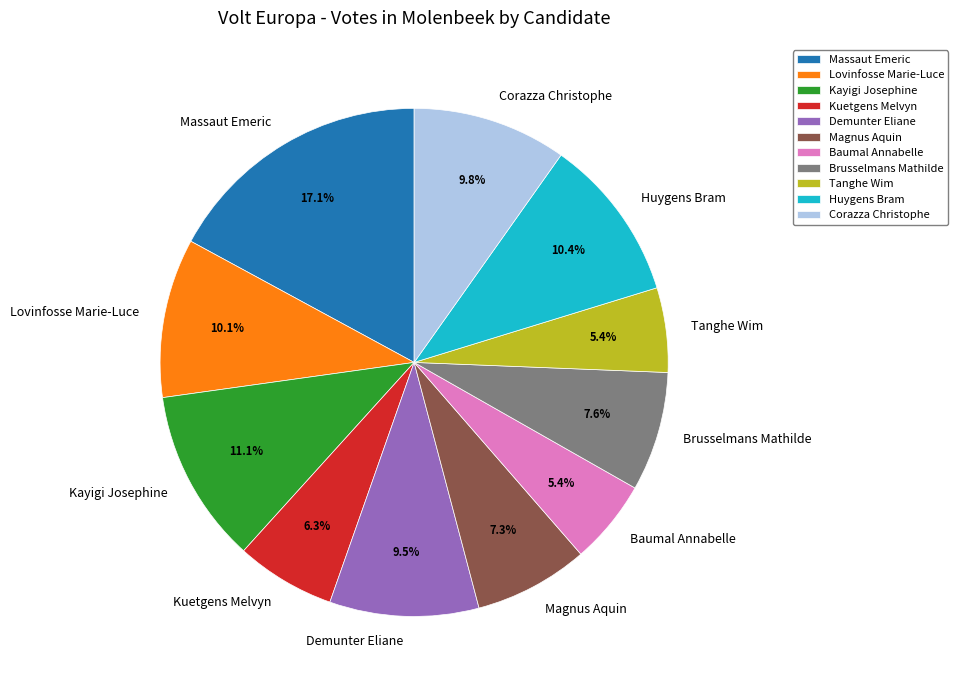

Combined, what portion of the pie is Demunter Eliane and Kayigi Josephine?

20.6%